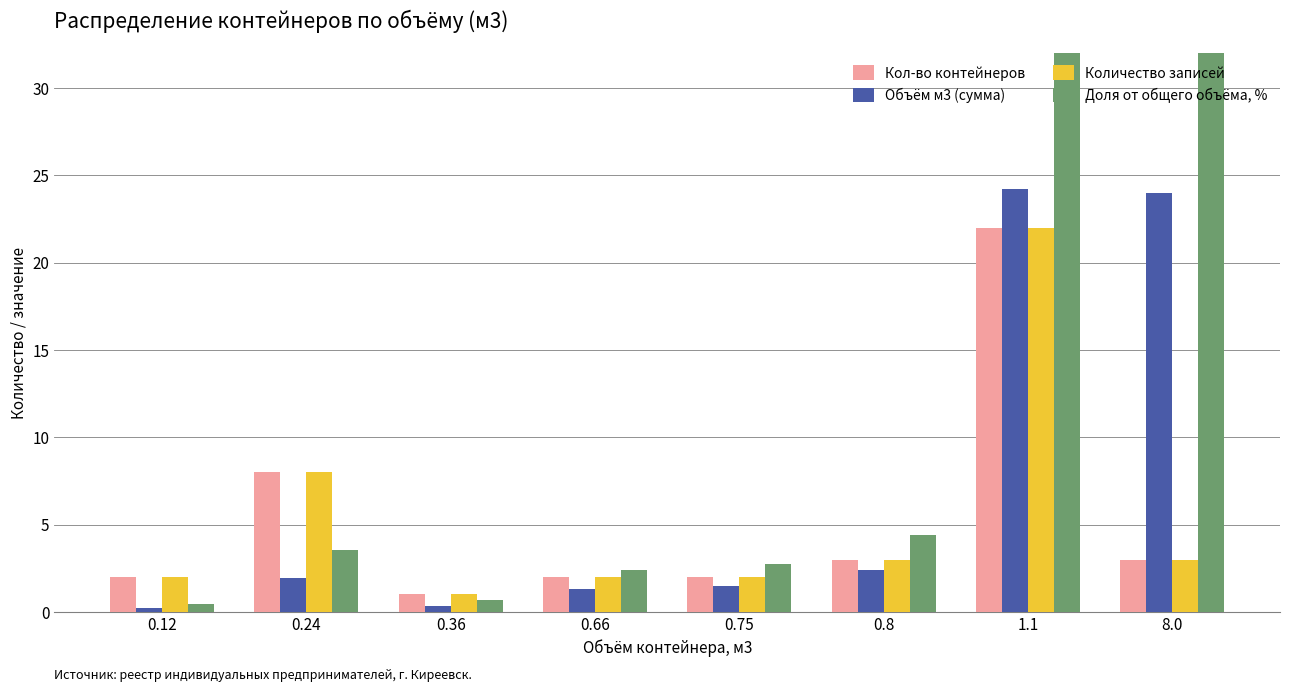

The value of Количество записей at 0.66 is 0.9. True or false?

False